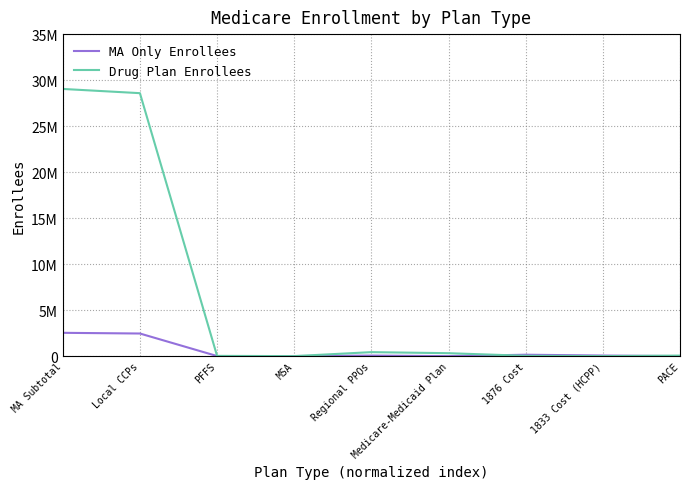

Reading left to right, list all the values displayed in this chart.

MA Only Enrollees: 2532120	2457134	7673	8042	59271	0	151435	64493	0
Drug Plan Enrollees: 29040512	28580936	26992	0	432584	317648	33736	0	58211